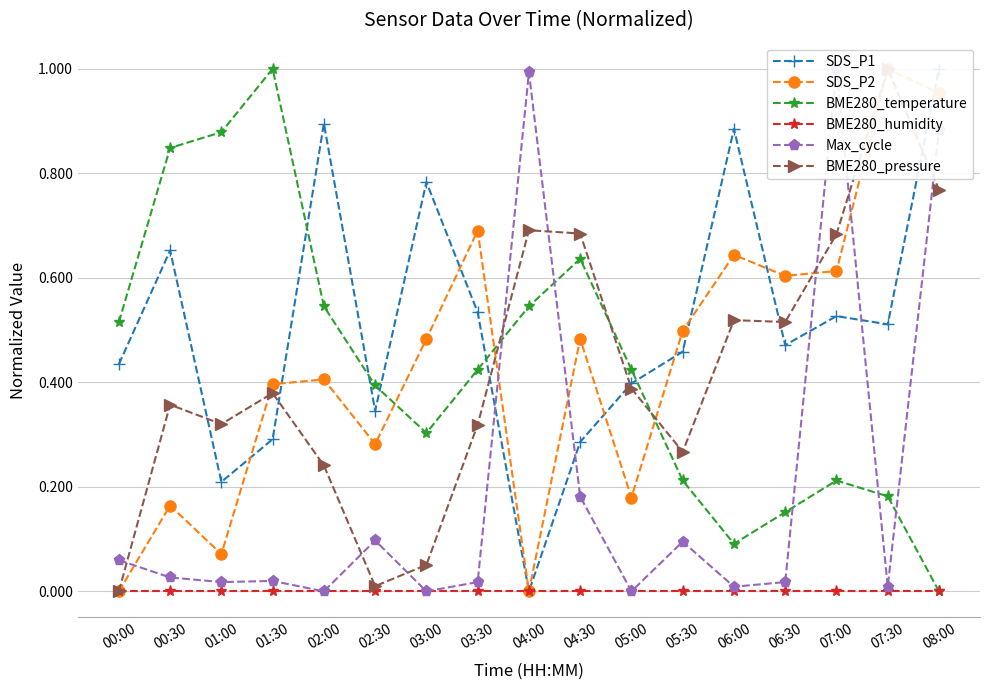

Which has a higher value, 00:00 or 01:30?

00:00